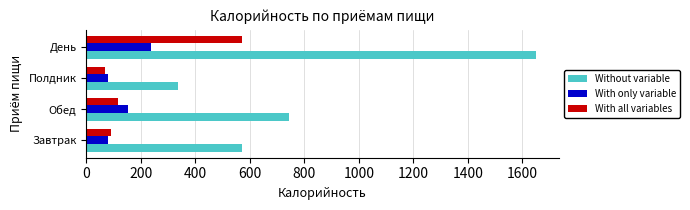

Which series has the largest range (max minus min)?

Without variable